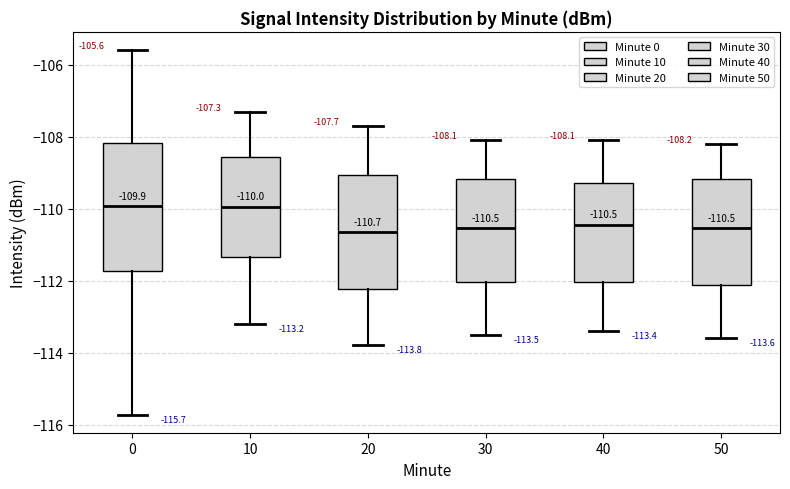

Comparing the boxes themselves (not the whiskers), which one is the tallest?

0